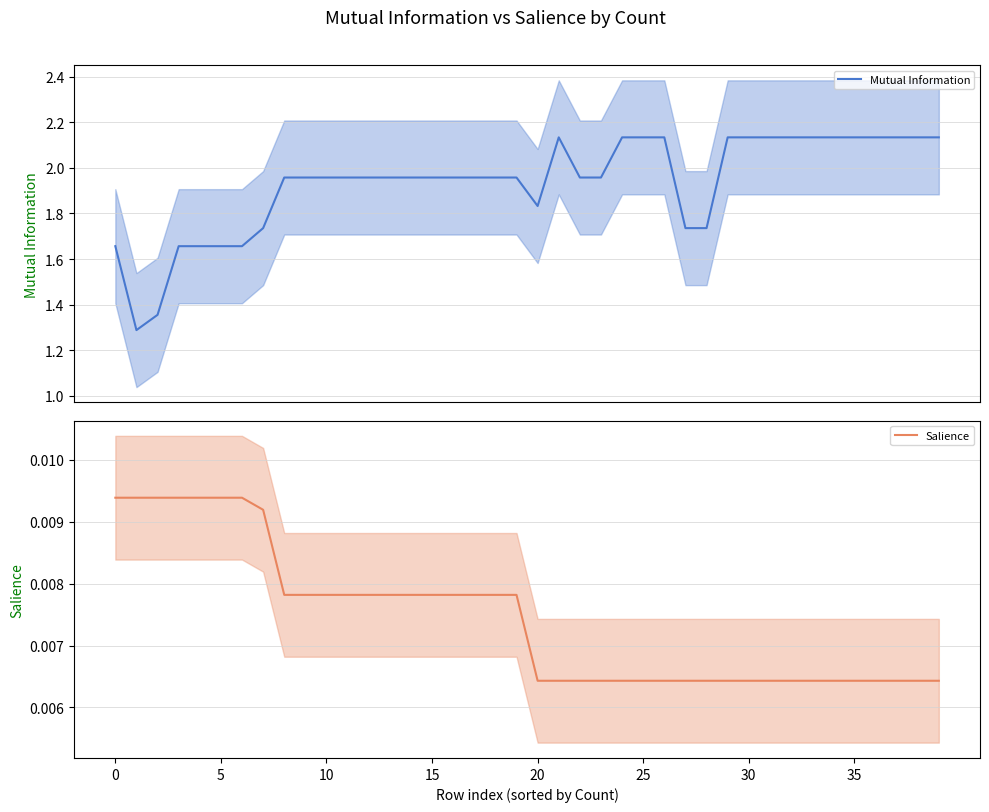

The Salience series shows 0.0 at 26. True or false?

False